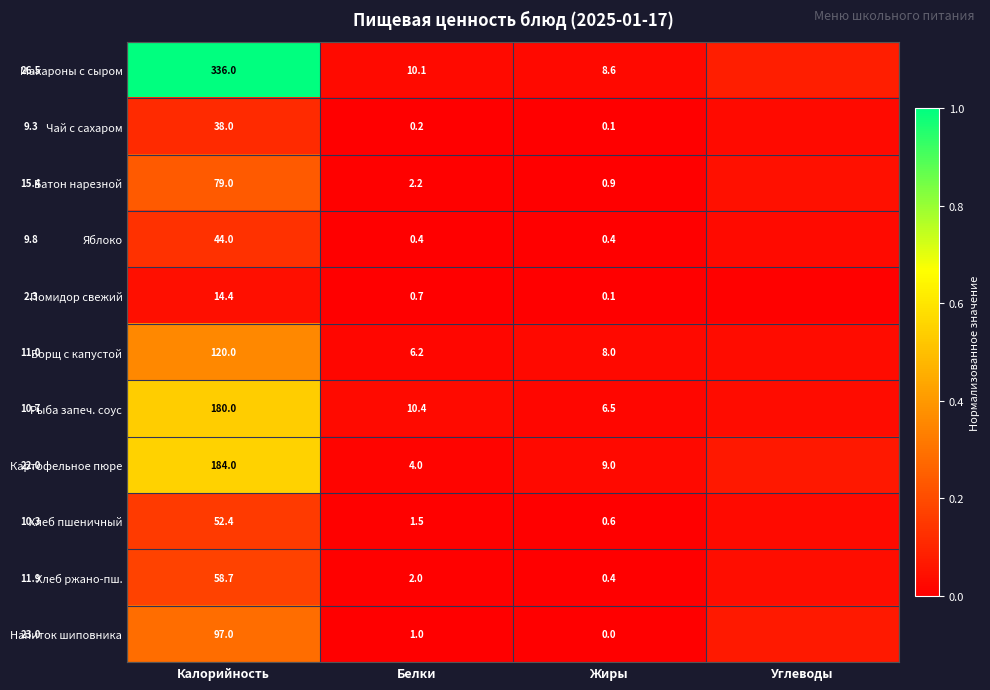

At Калорийность, list the series in order from smallest to largest.

Помидор свежий, Чай с сахаром, Яблоко, Хлеб пшеничный, Хлеб ржано-пш., Батон нарезной, Напиток шиповника, Борщ с капустой, Рыба запеч. соус, Картофельное пюре, Макароны с сыром